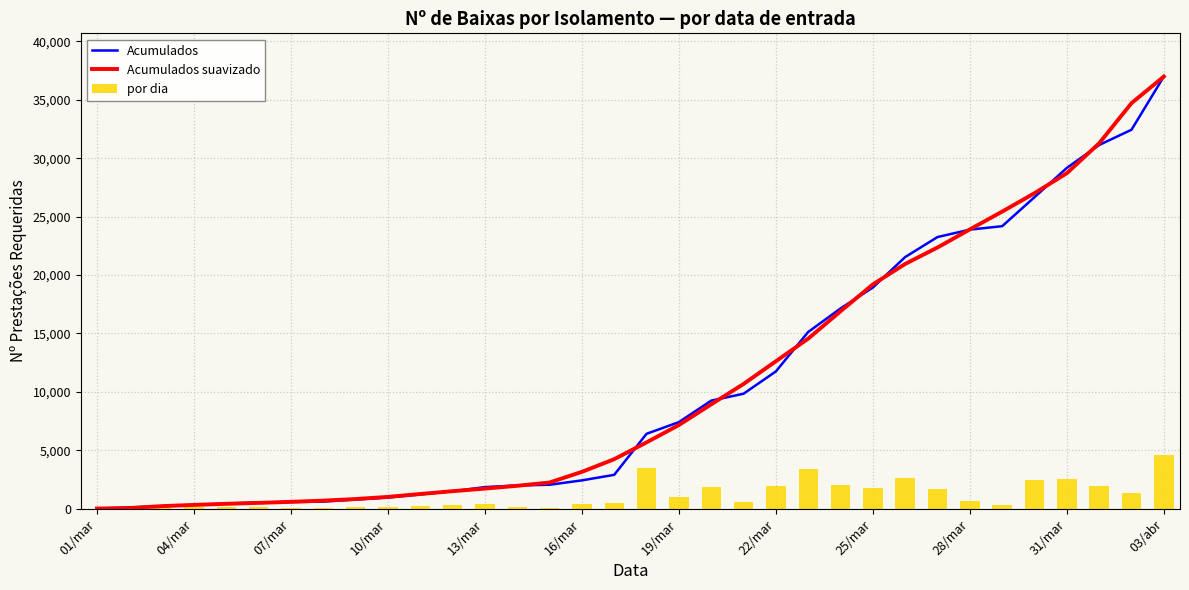

The value of por dia at 22/mar is 1910. True or false?

True